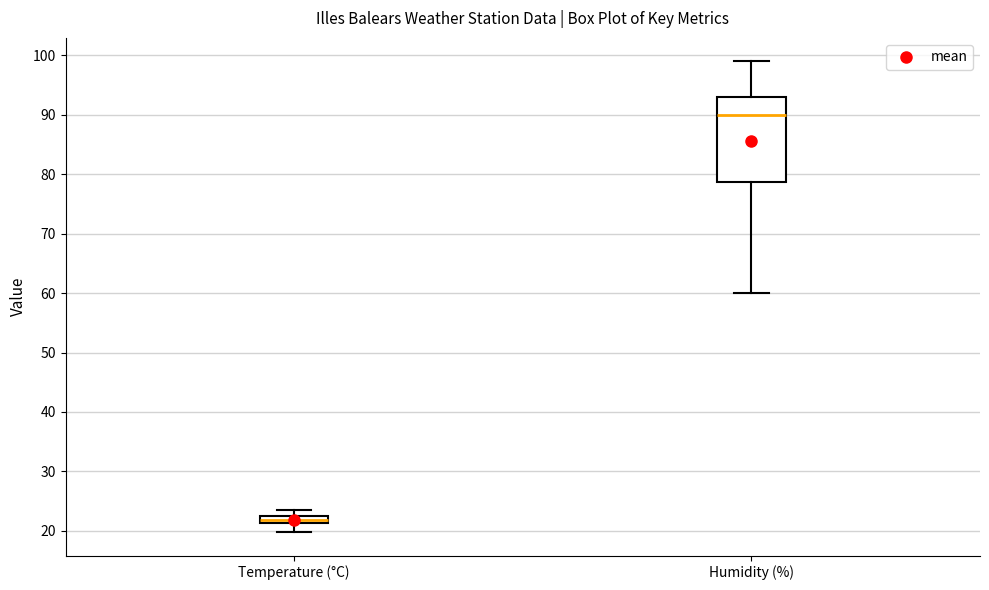

Where does the upper whisker of the box for Humidity (%) end on the y-axis? The values are not printed on the chart, so give them approximately, as read against the axis.

99